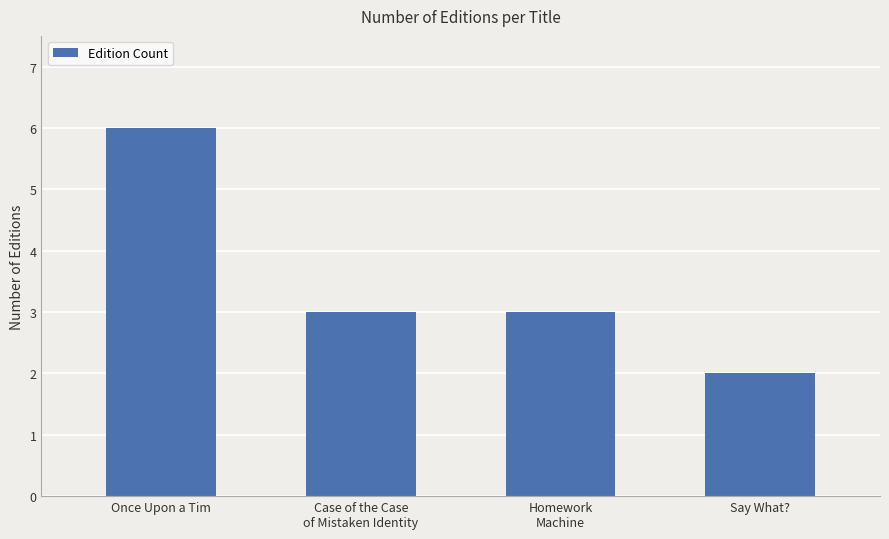

The chart shows a value of 2 at Once Upon a Tim. True or false?

False